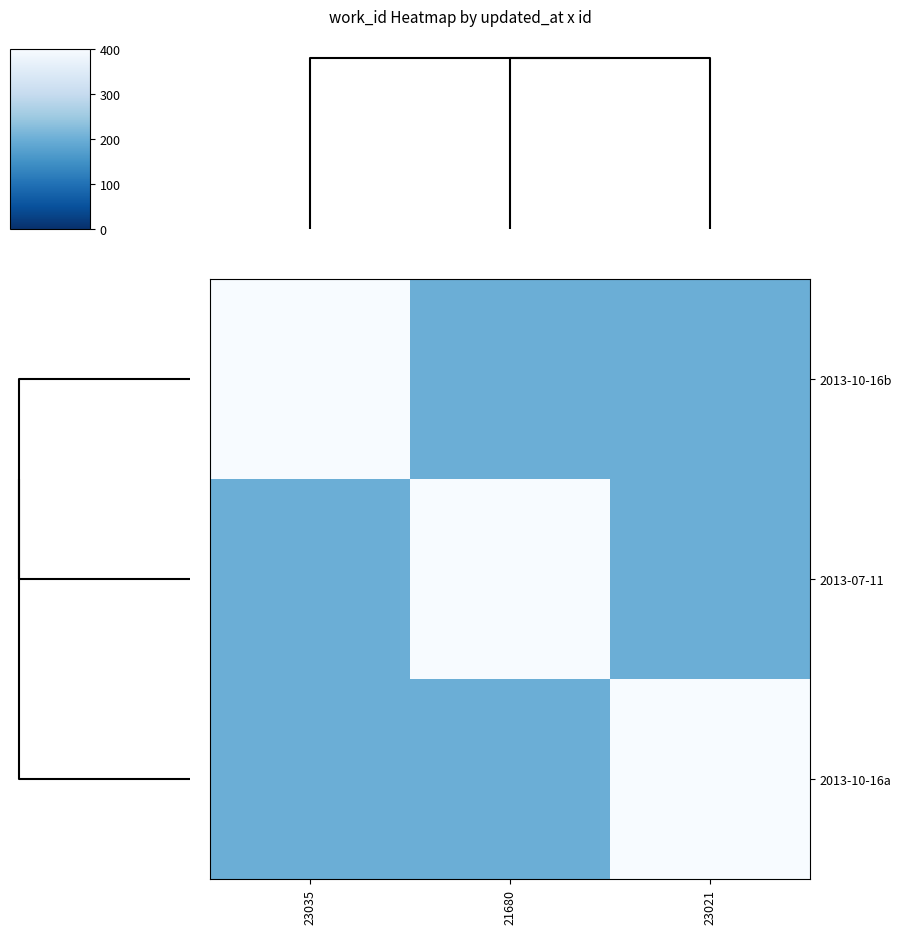

Reading left to right, what are all the values shown in this chart?

2013-10-16b: 23035=400	21680=200	23021=200
2013-07-11: 23035=200	21680=400	23021=200
2013-10-16a: 23035=200	21680=200	23021=400